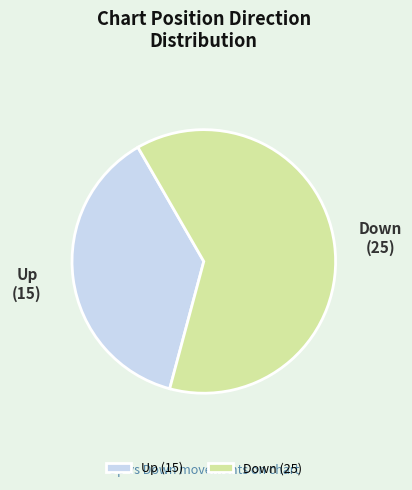

Rank the categories by value from highest to lowest.

Down (25), Up (15)